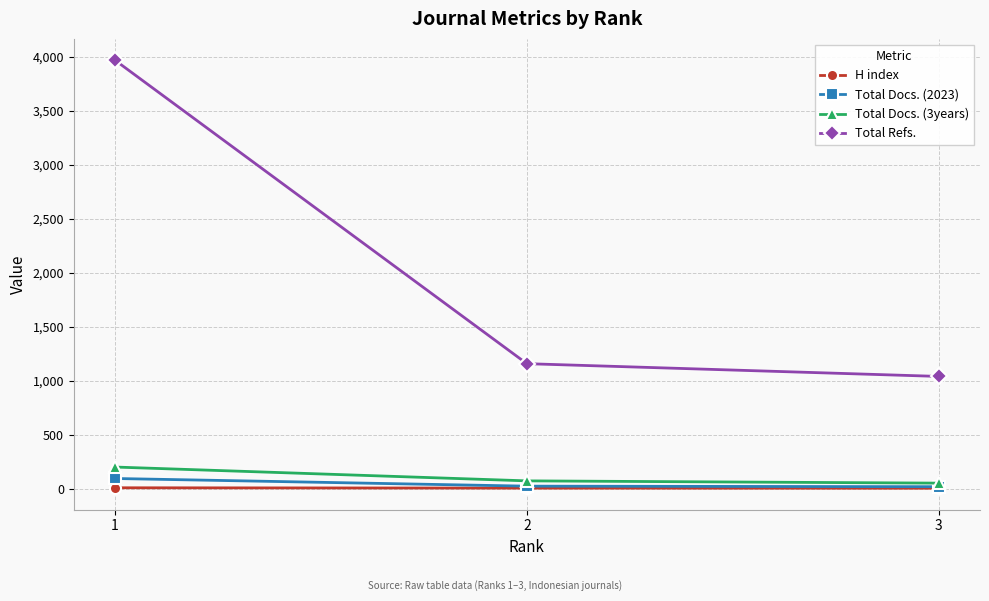

Which series changed the most between 1 and 2?

Total Refs.